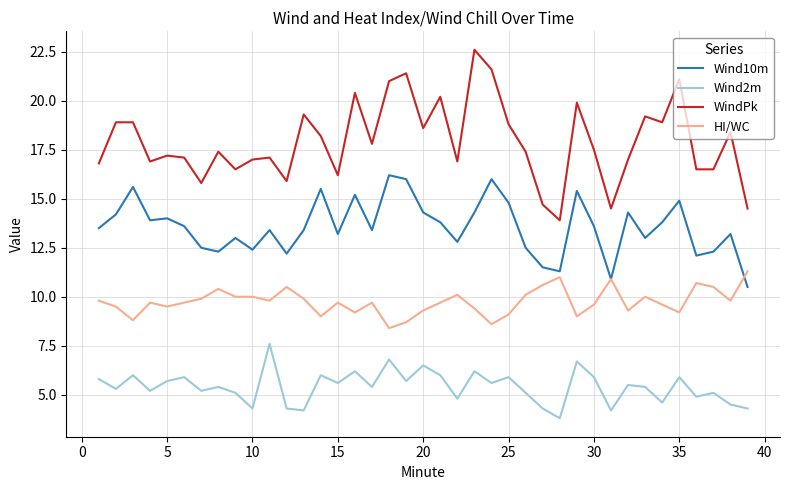

True or false: Wind10m and WindPk cross at least once.

False